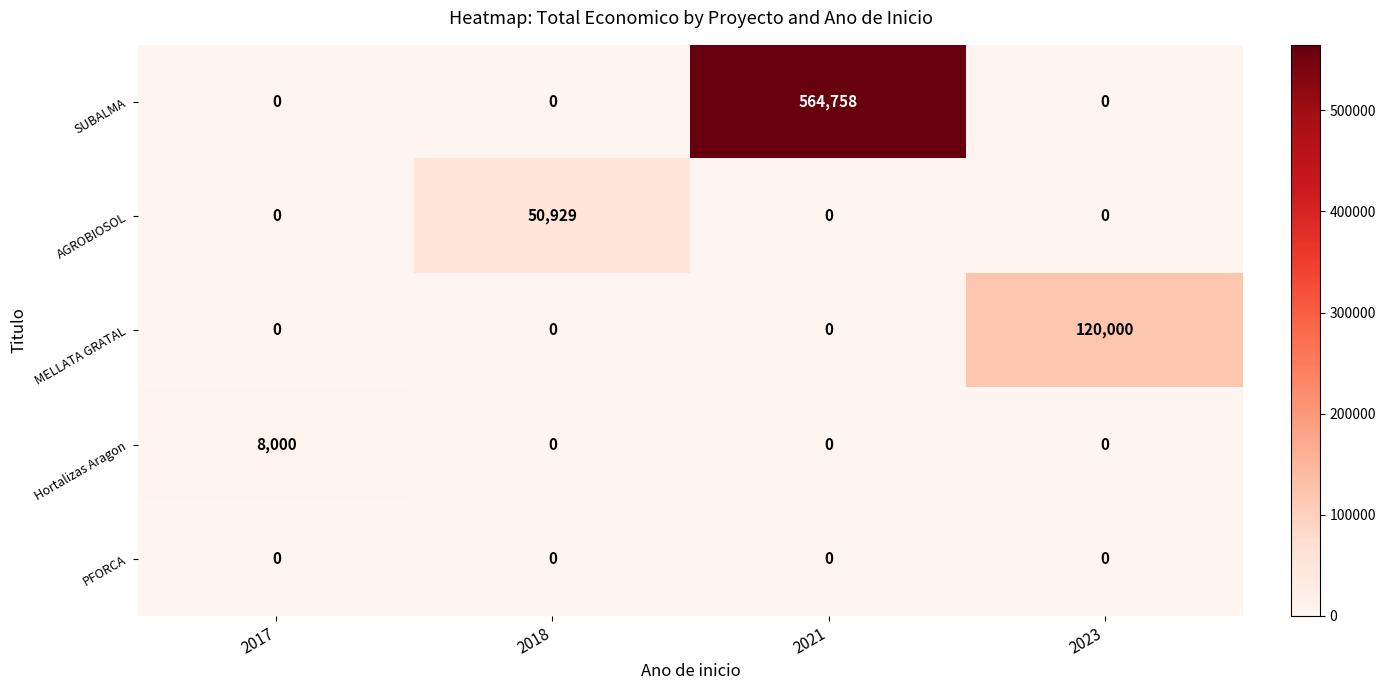

List the series in order of their peak value, highest first.

SUBALMA, MELLATA GRATAL, AGROBIOSOL, Hortalizas Aragon, PFORCA